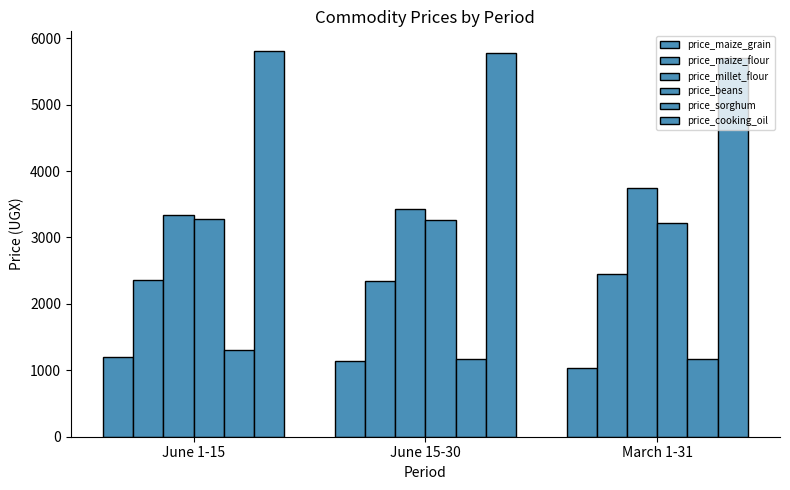

Which series changed the most between June 15-30 and March 1-31?

price_millet_flour